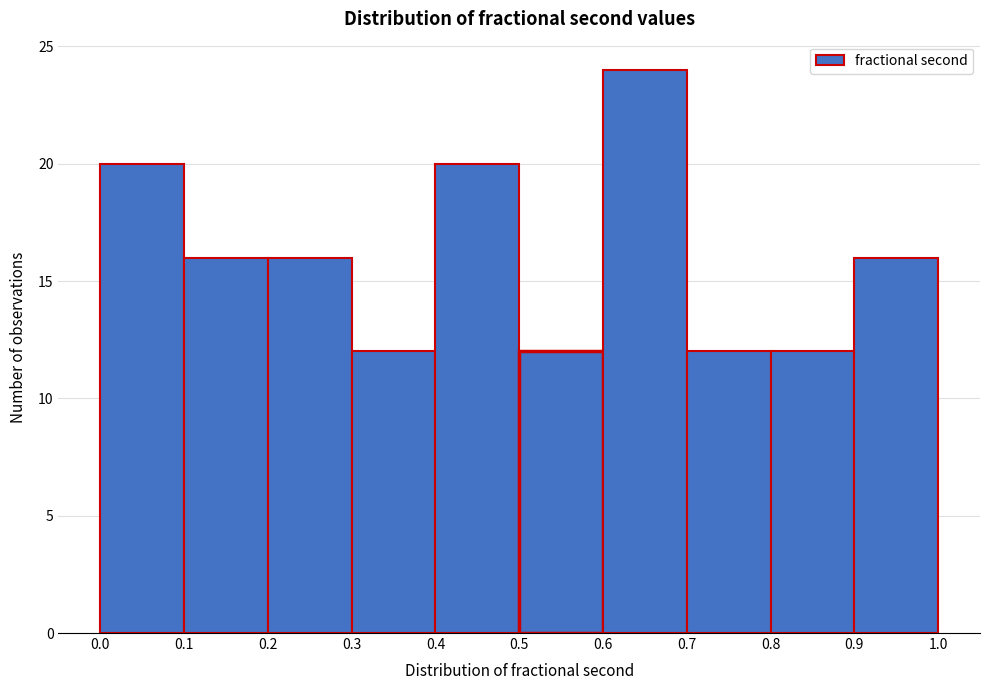

Over which range of the x-axis is the bar tallest?

0.6 to 0.7